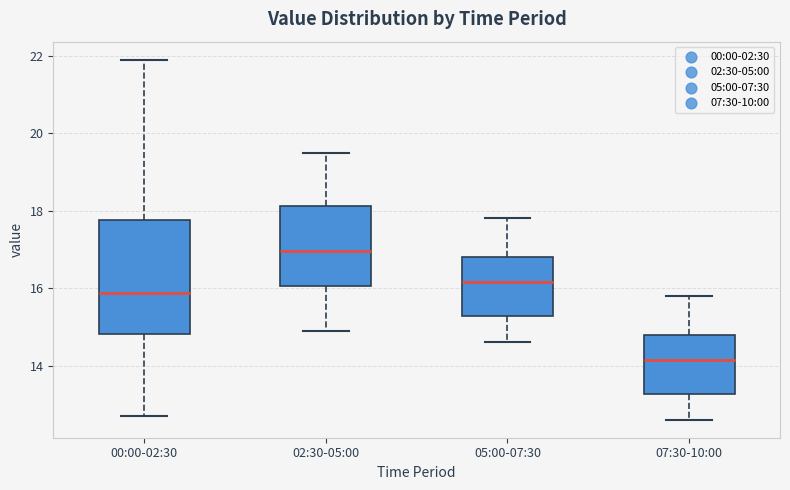

Reading left to right, transcribe this box plot: for each box, give where its median line is, the range the box spans, and where its two whiskers end, as read against the y-axis. The values are not printed on the chart, so give them approximately, as read against the axis.

00:00-02:30: median 15.8, box 14.8 to 17.8, whiskers 12.8 to 22.0
02:30-05:00: median 17.0, box 16.0 to 18.2, whiskers 15.0 to 19.6
05:00-07:30: median 16.2, box 15.2 to 16.8, whiskers 14.6 to 17.8
07:30-10:00: median 14.2, box 13.2 to 14.8, whiskers 12.6 to 15.8